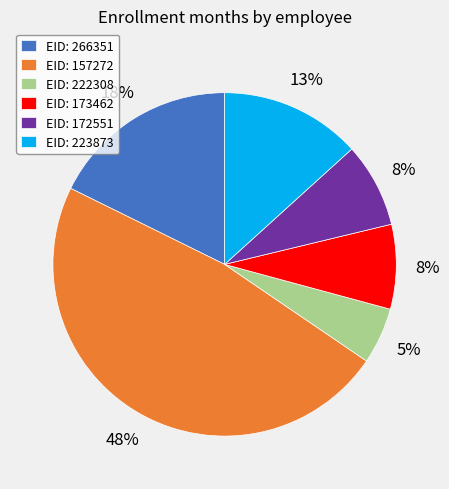

Approximately how many times larger is the value at EID: 222308 compared to EID: 223873?

0.4